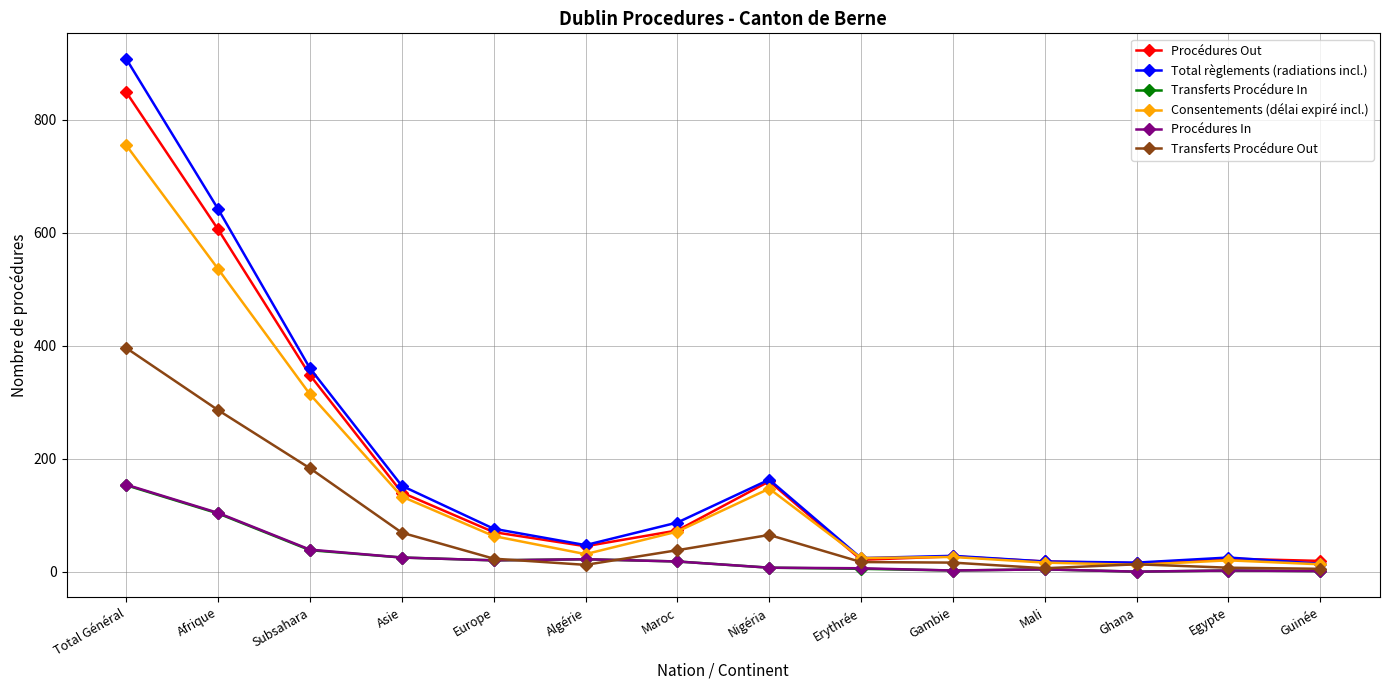

Which series changed the most between Afrique and Erythrée?

Total règlements (radiations incl.)